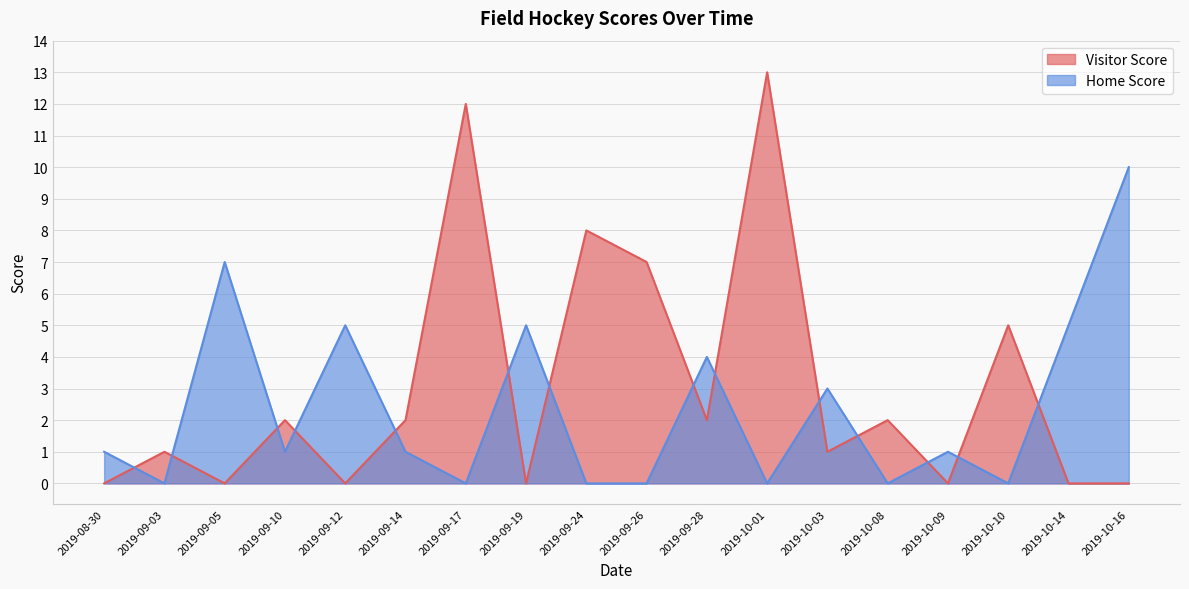

What is the difference between the highest and lowest values at 2019-08-30?

1